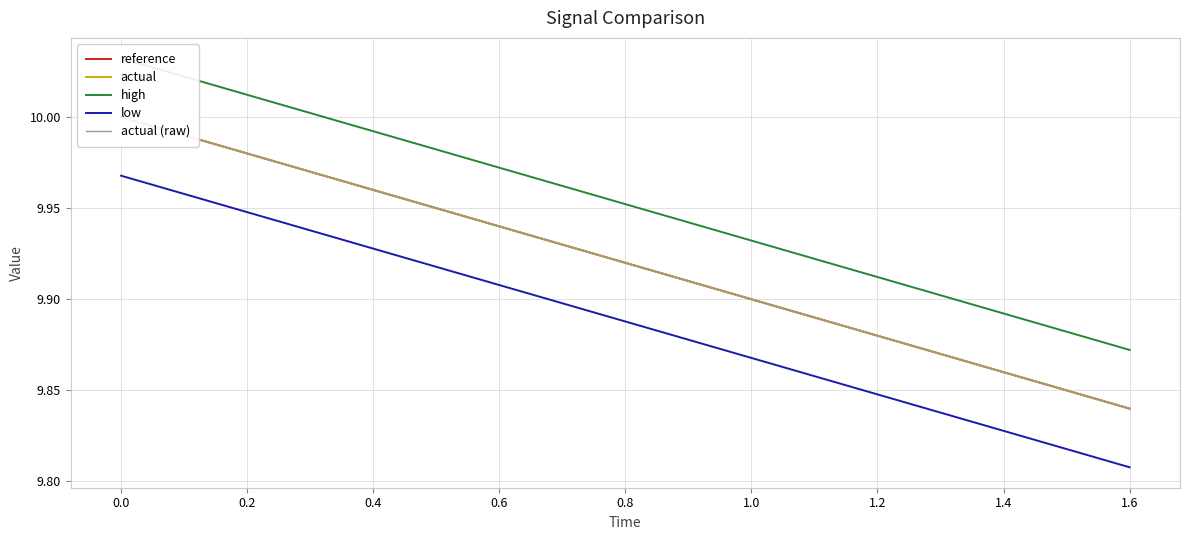

List the series in order of their peak value, lowest first.

low, reference, actual, actual (raw), high